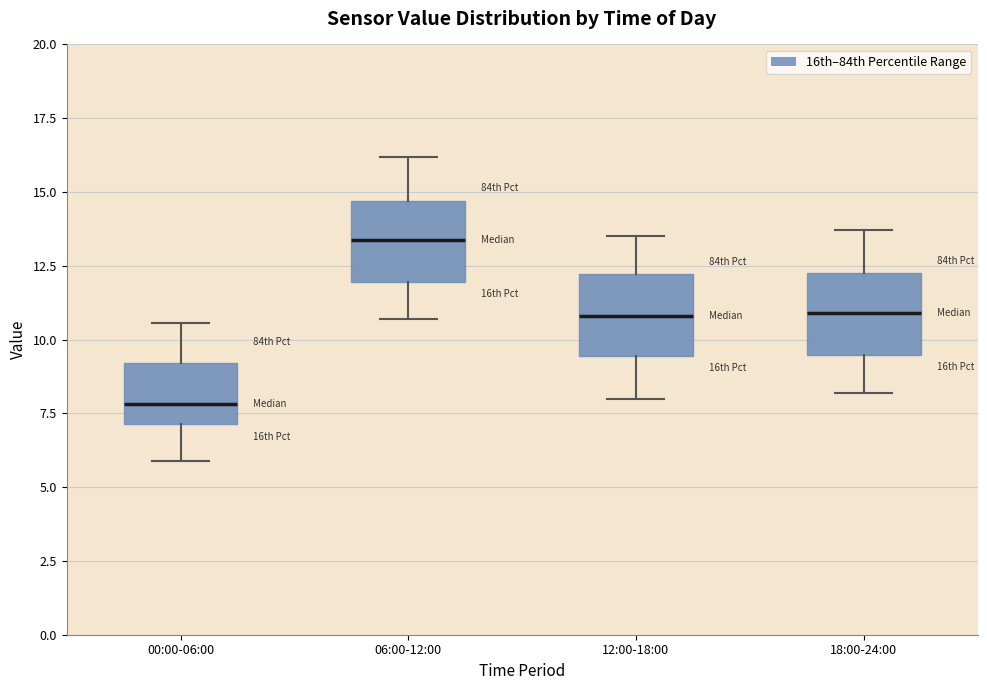

Reading left to right, transcribe this box plot: for each box, give where its median line is, the range the box spans, and where its two whiskers end, as read against the y-axis. The values are not printed on the chart, so give them approximately, as read against the axis.

00:00-06:00: median 8.0, box 7.0 to 9.0, whiskers 6.0 to 10.5
06:00-12:00: median 13.5, box 12.0 to 14.5, whiskers 10.5 to 16.0
12:00-18:00: median 11.0, box 9.5 to 12.0, whiskers 8.0 to 13.5
18:00-24:00: median 11.0, box 9.5 to 12.0, whiskers 8.0 to 13.5